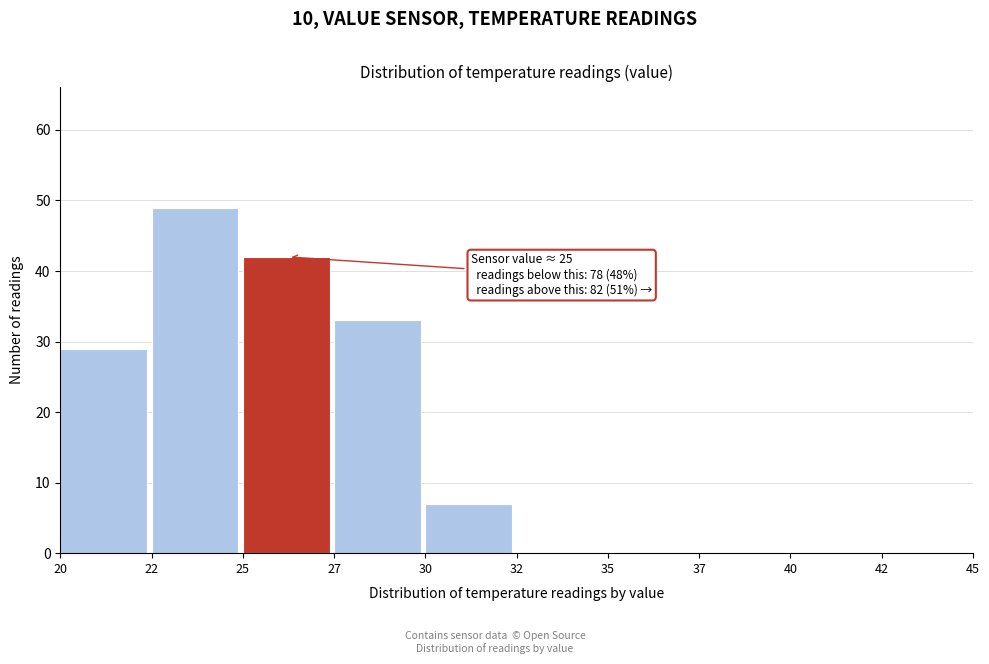

Reading right to left, extract all data points from this chart.

42=0	40=0	37=0	35=0	32=0	30=7	27=33	25=42	22=49	20=29